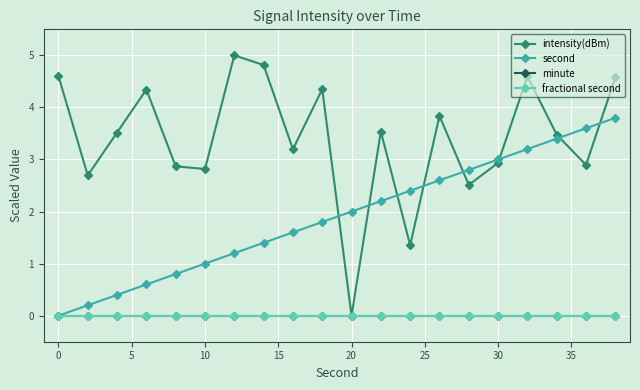

What is the value of the intensity(dBm) point at the 12th from the left?

3.5